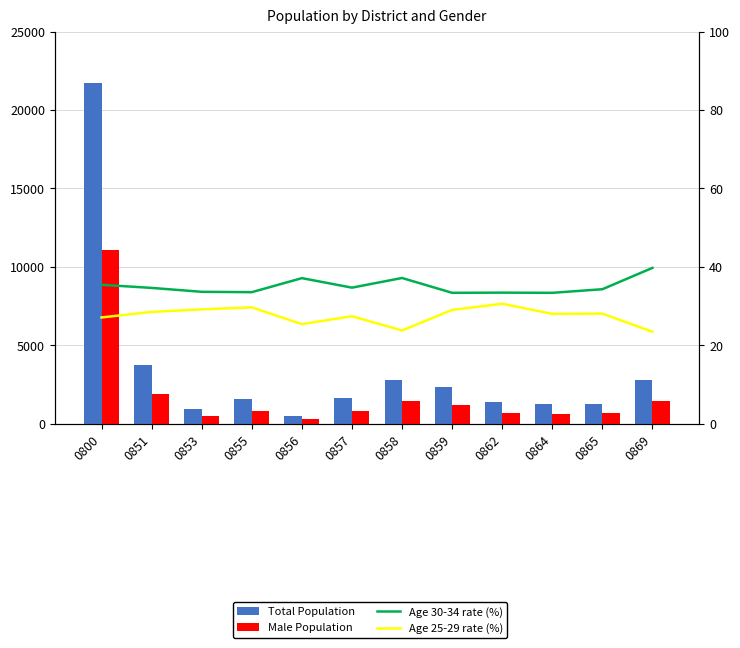

What is the average value of the Male Population series?

1777.6